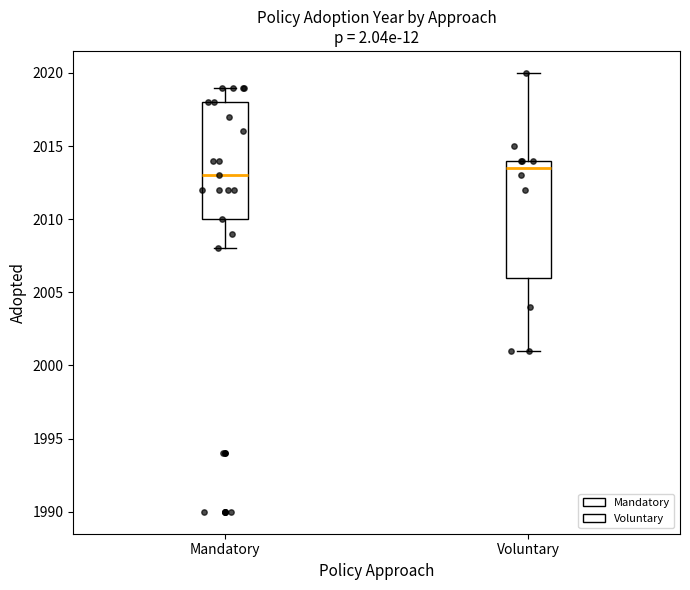

Reading left to right, read every box against the y-axis: the position of its median line, the range the box covers, and the ends of its whiskers. The values are not printed on the chart, so give them approximately, as read against the axis.

Mandatory: median 2013.0, box 2010.0 to 2018.0, whiskers 2008.0 to 2019.0
Voluntary: median 2013.5, box 2006.0 to 2014.0, whiskers 2001.0 to 2020.0